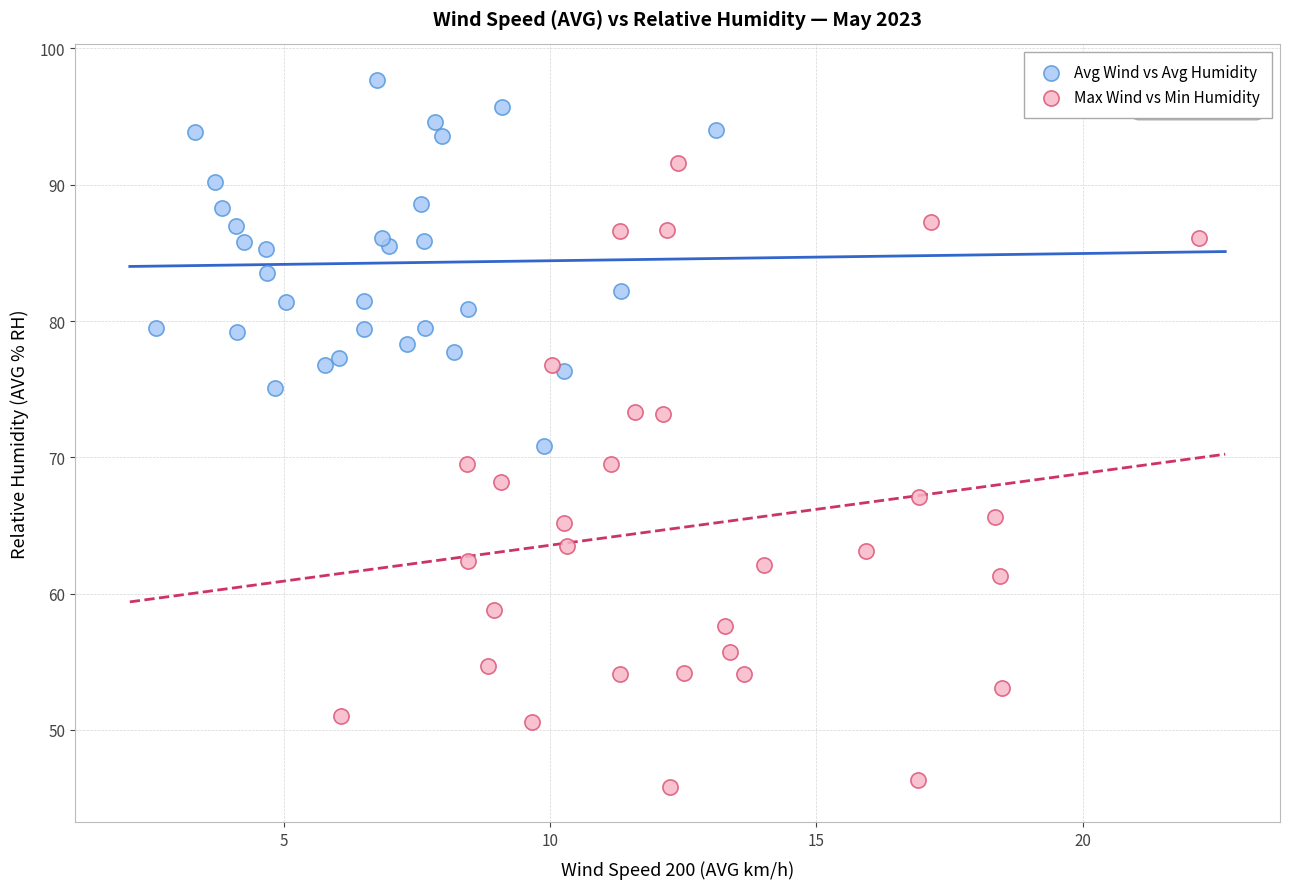

Which series contains the highest Y value?

Avg Wind vs Avg Humidity